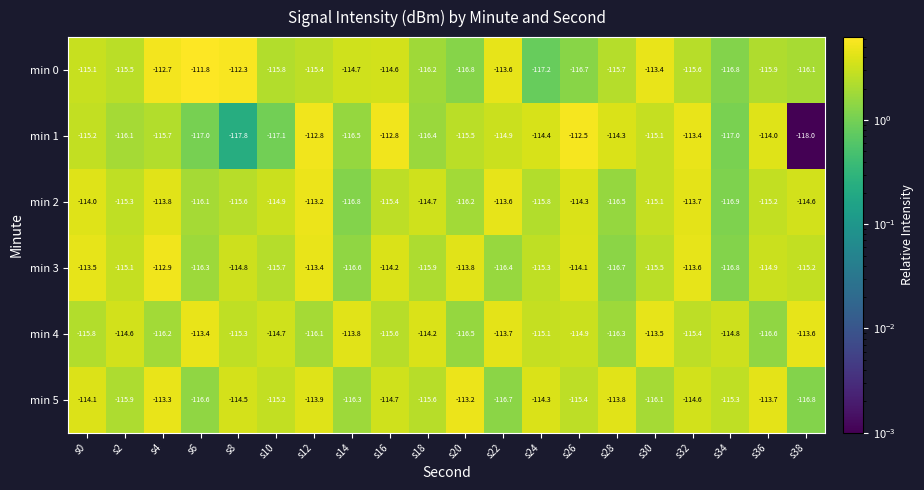

How many data points in min 2 are above -115?

9